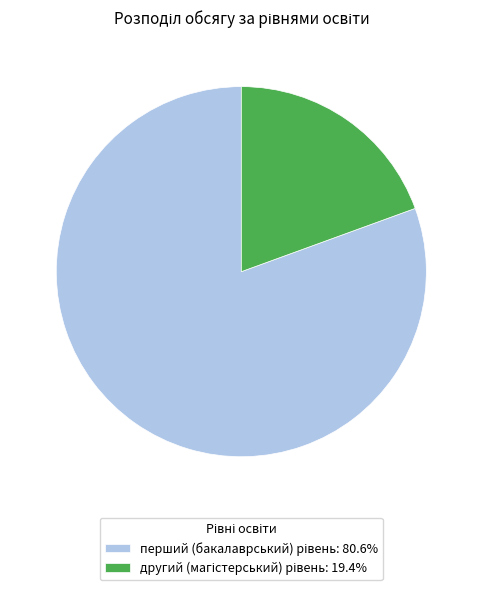

Is there any slice that represents more than half of the pie?

Yes